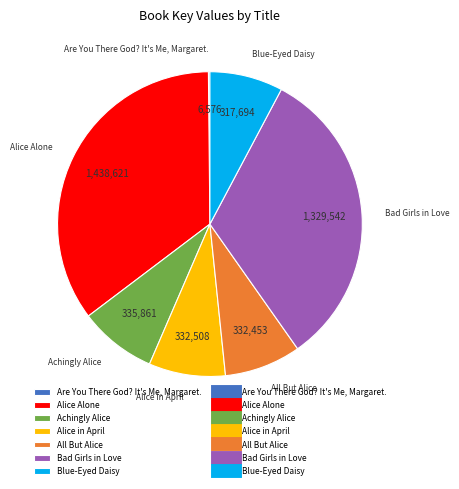

Combined, do Achingly Alice and Bad Girls in Love account for over 50%?

No